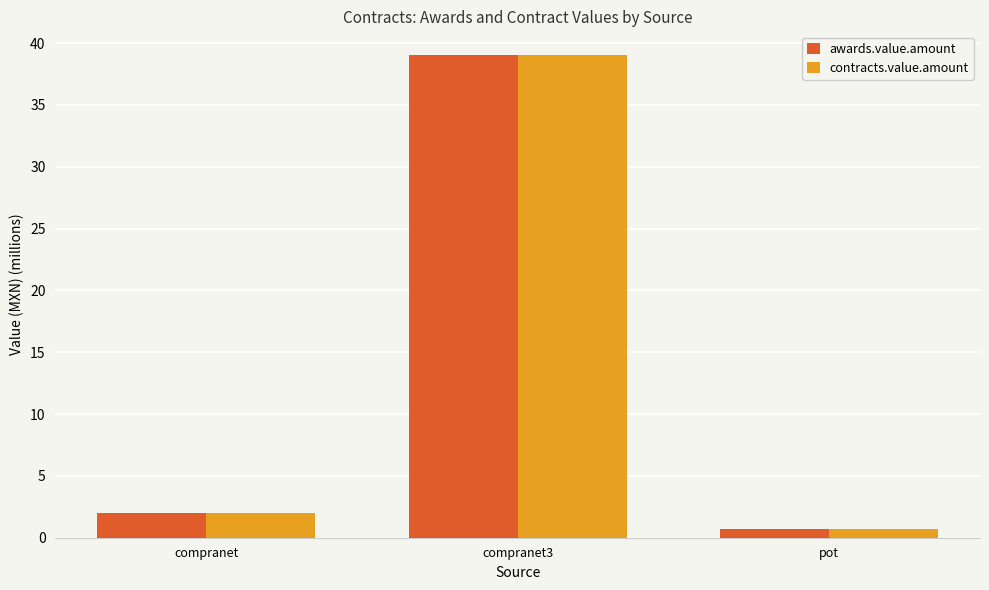

What is the label of the 1st bar from the left?

compranet